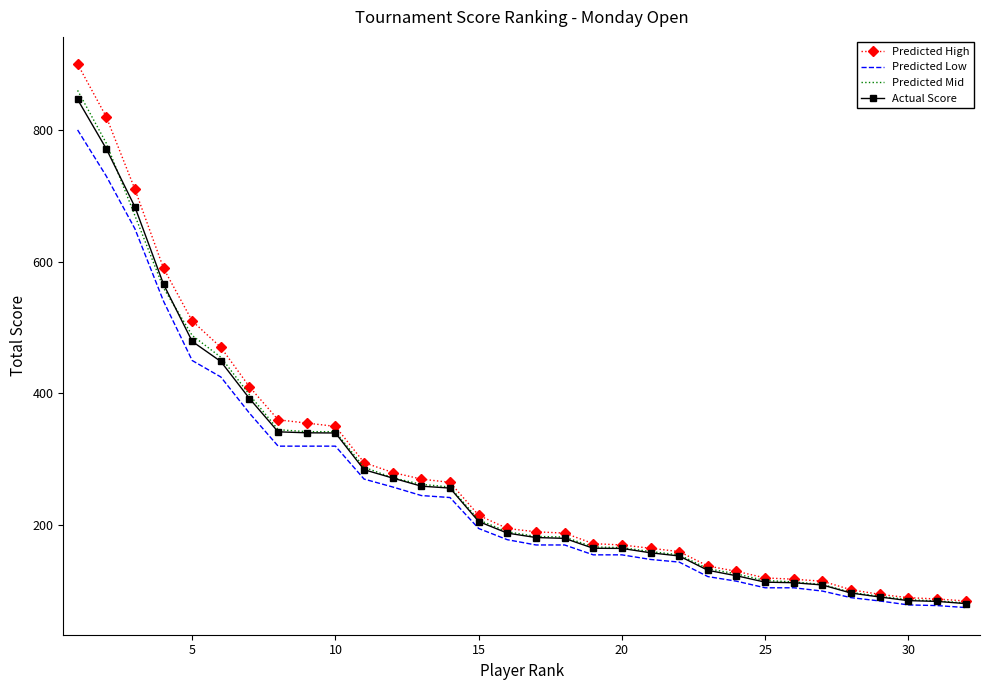

Which series has the widest spread of values?

Predicted High